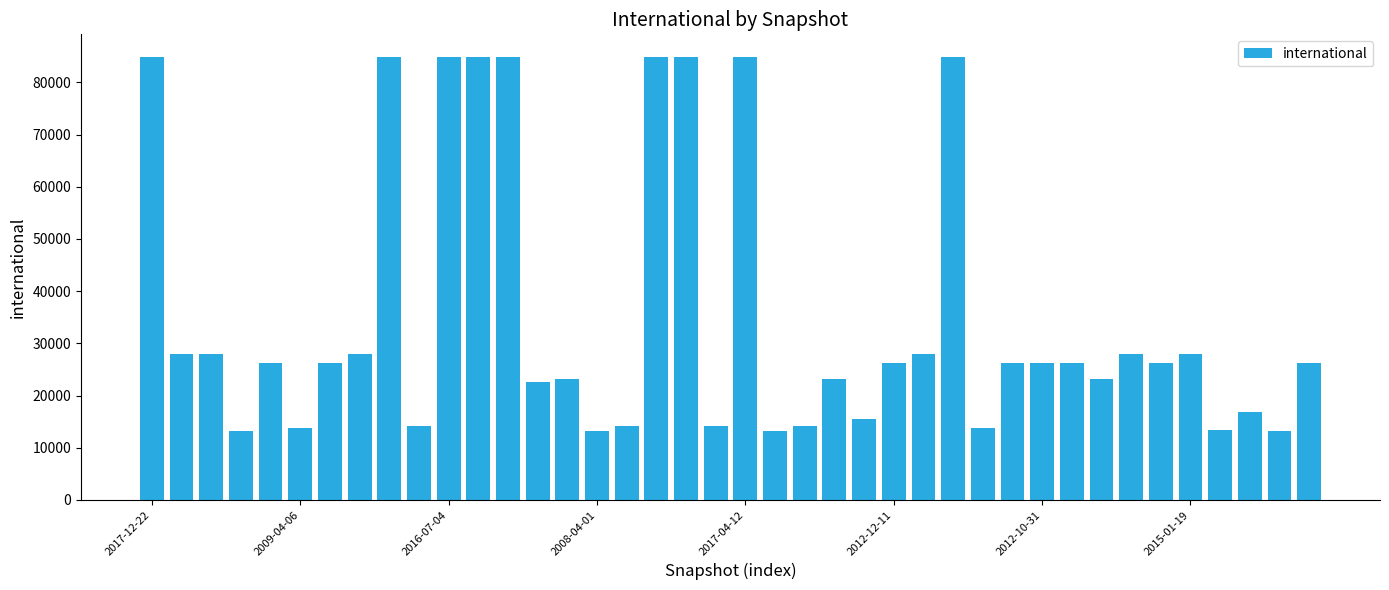

What is the difference between the maximum and minimum values?

71840